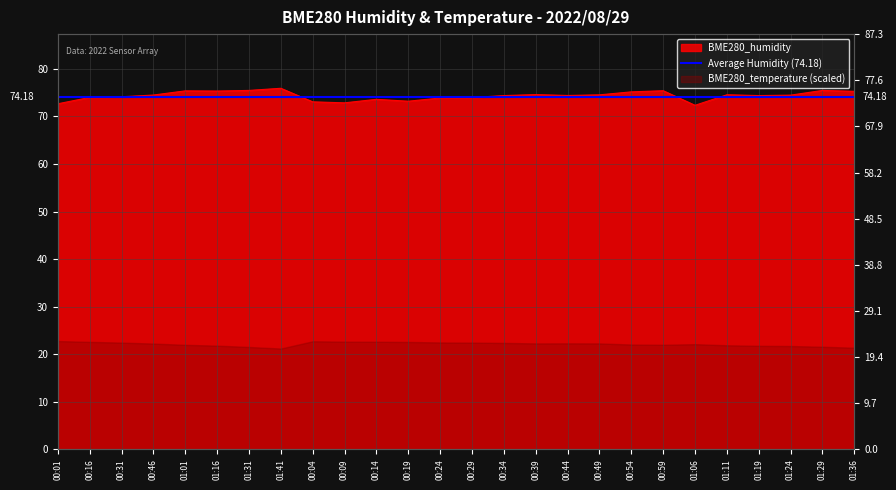

What is the minimum value shown in the chart?

72.3